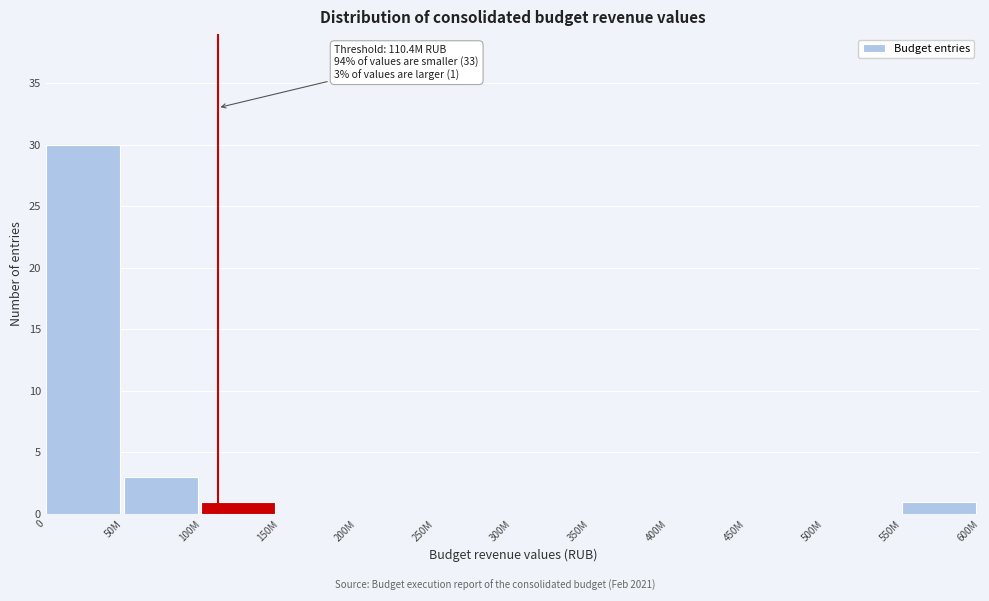

Reading left to right, extract all data points from this chart.

0=30	50M=3	100M=1	150M=0	200M=0	250M=0	300M=0	350M=0	400M=0	450M=0	500M=0	550M=1